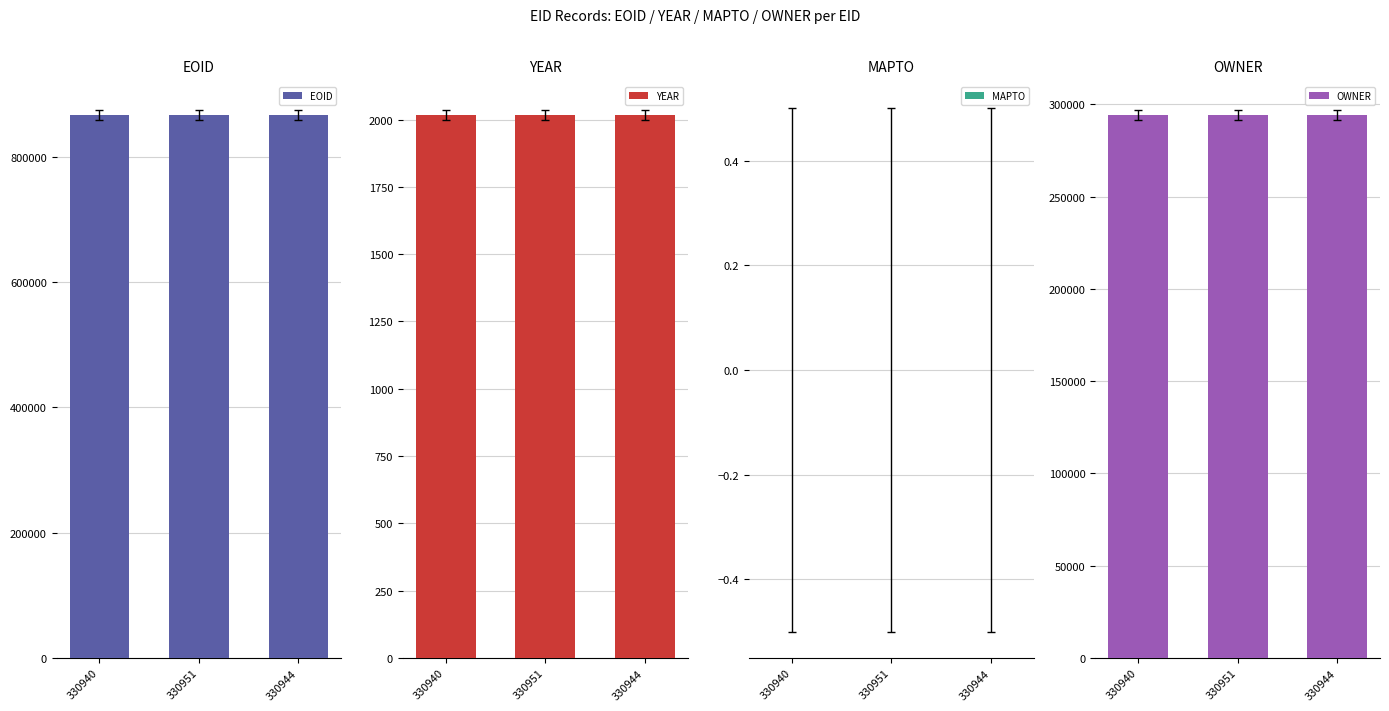

Which label corresponds to the largest value in the chart?

330951